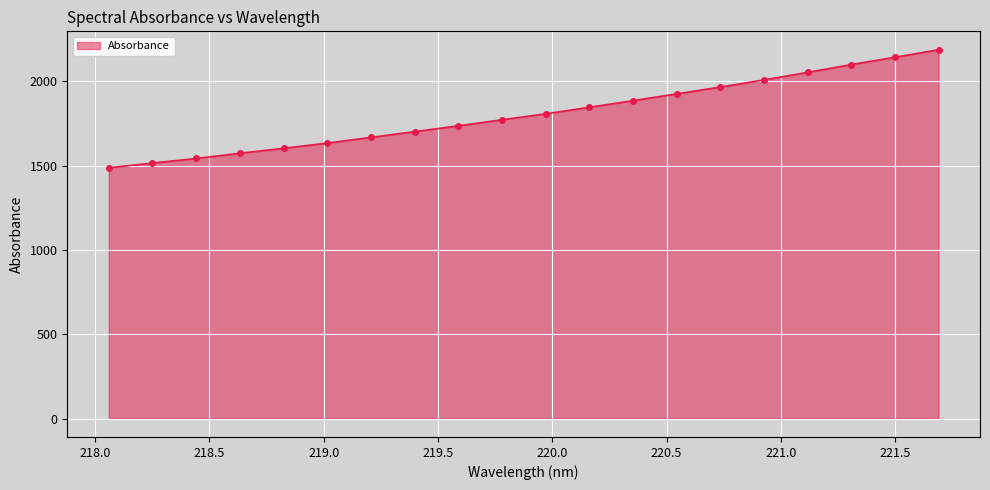

What is the difference between the maximum and minimum values?

699.9